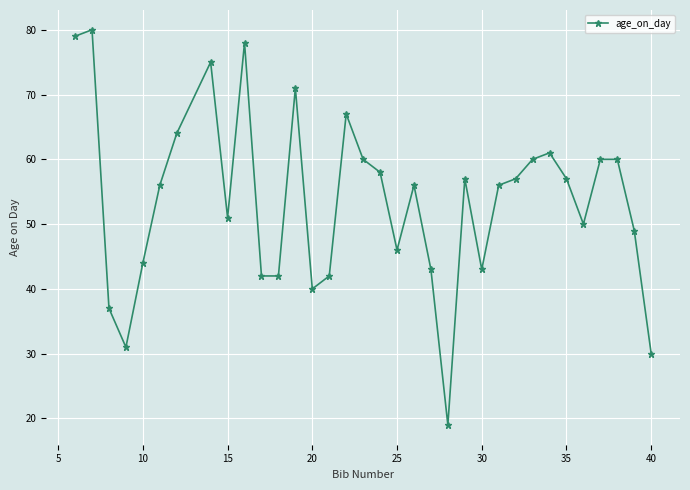

What is the value of the 28th point from the left?

61